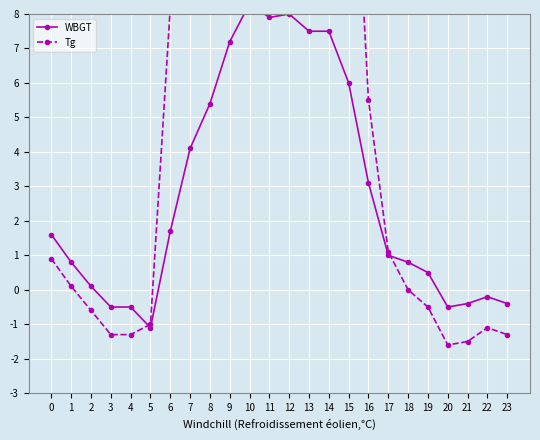

How many categories are shown in the chart?

24